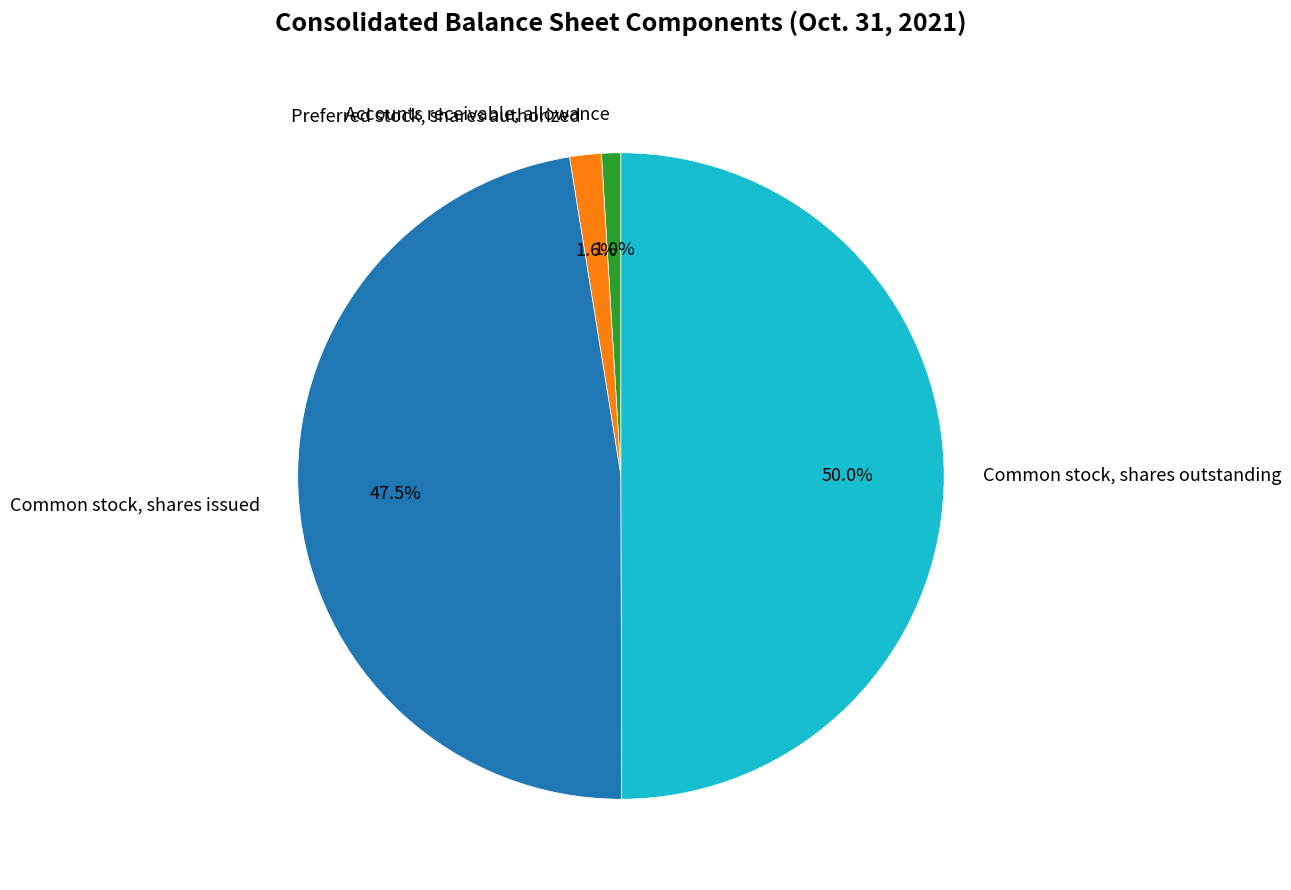

To the nearest percent, what is the difference between the largest and smallest slice percentages?

49%